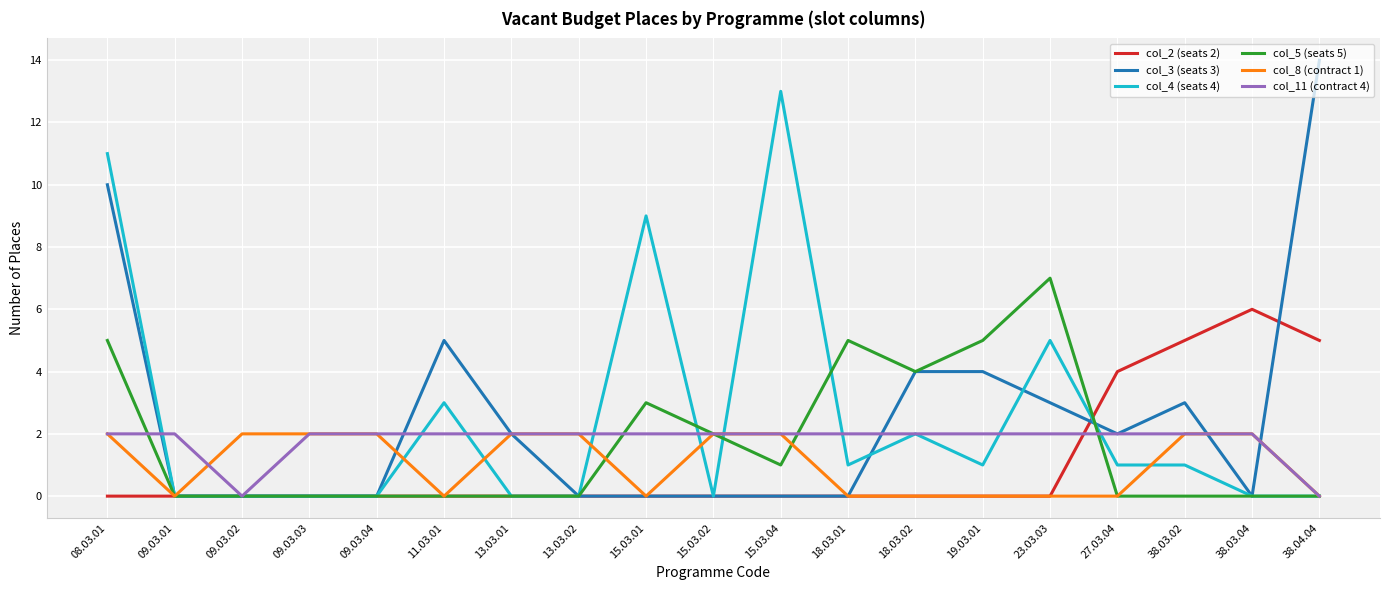

Which series has the widest spread of values?

col_3 (seats 3)